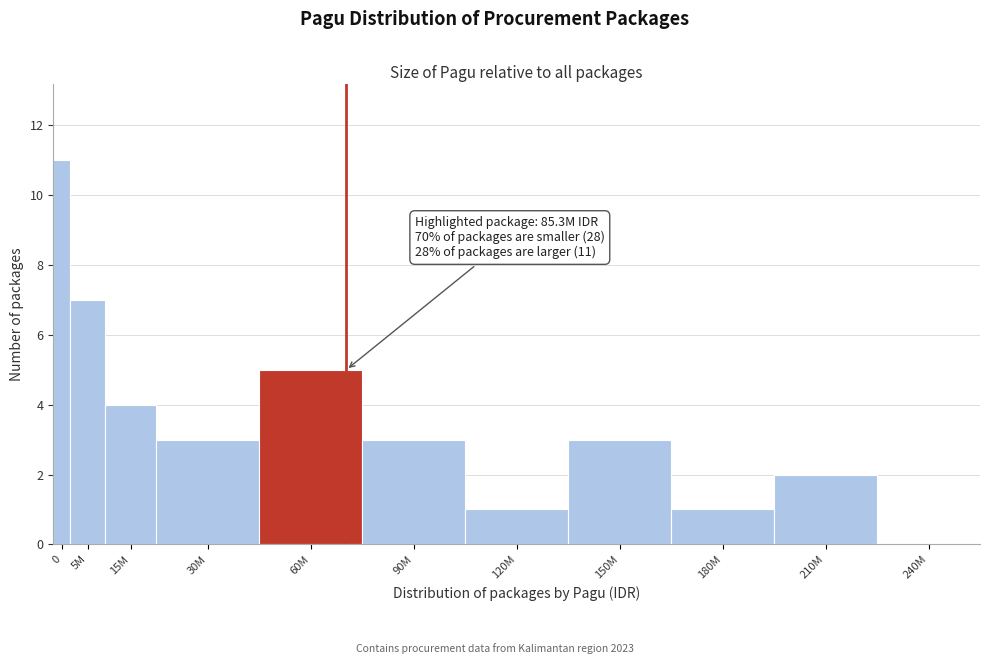

Reading left to right, list all the values displayed in this chart.

0=11	5M=7	15M=4	30M=3	60M=5	90M=3	120M=1	150M=3	180M=1	210M=2	240M=0